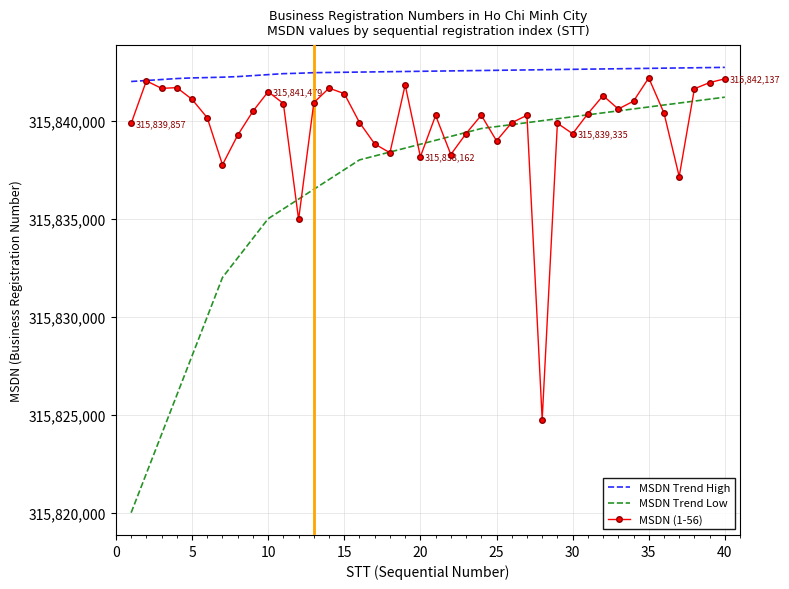

Which series has the largest range (max minus min)?

MSDN Trend Low